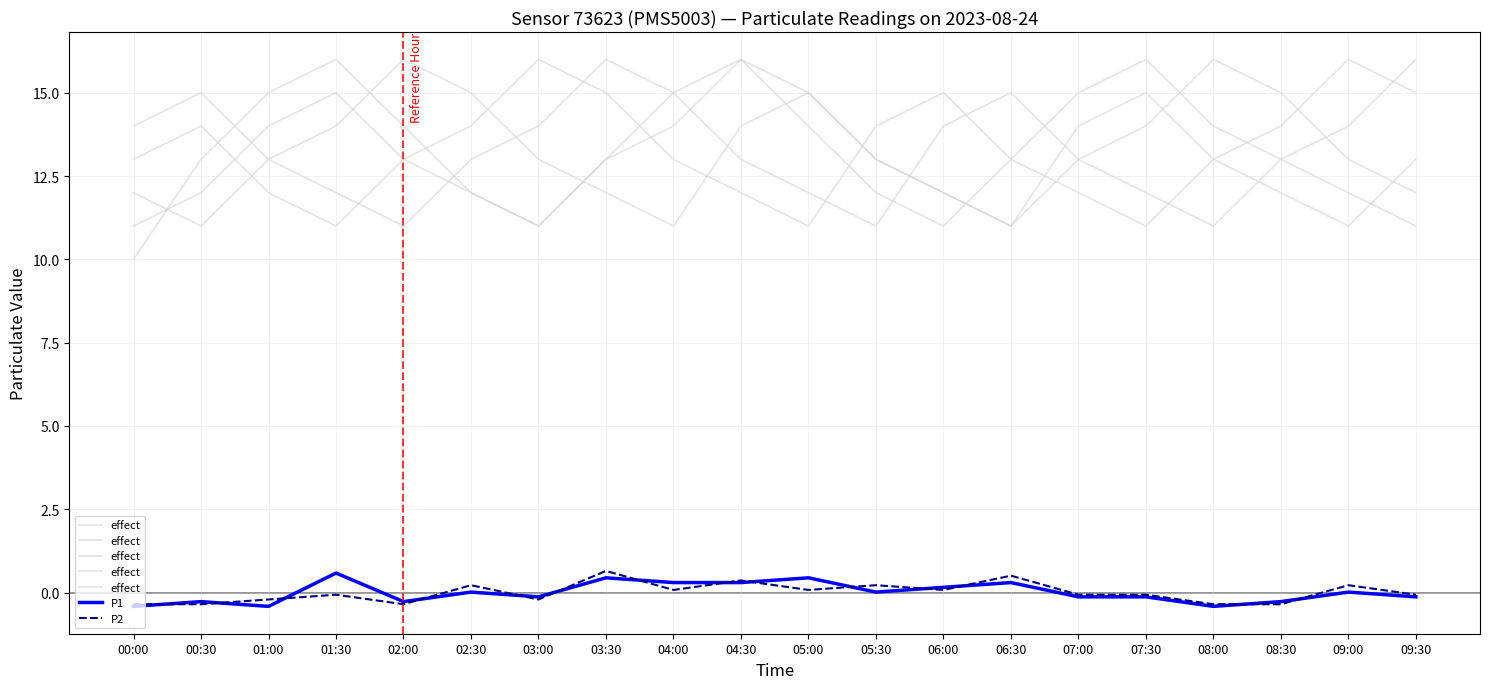

At which label does P1 reach its peak?

01:30